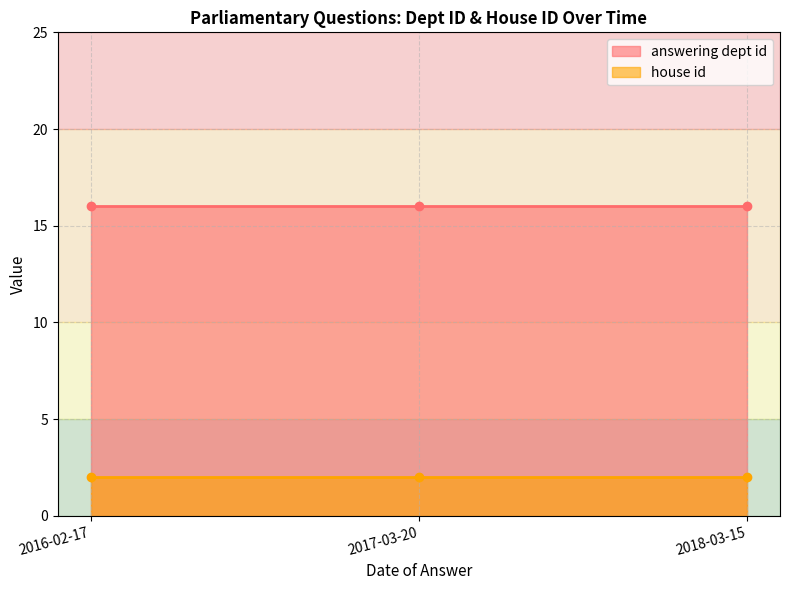

At which category is the sum across all series the highest?

2016-02-17